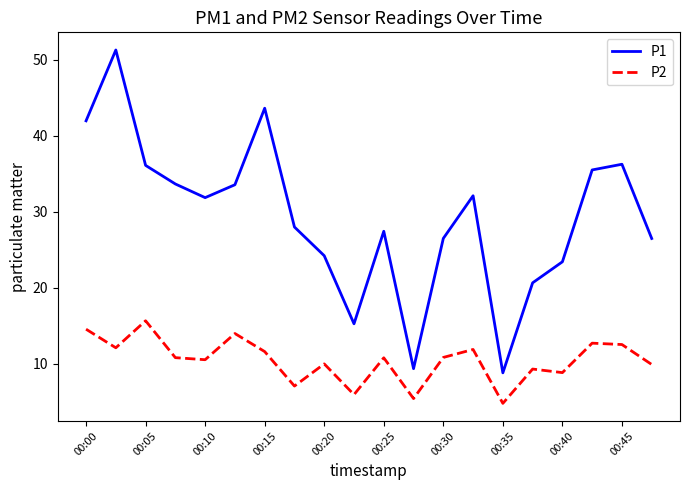

What is the minimum value shown in the chart?

4.8